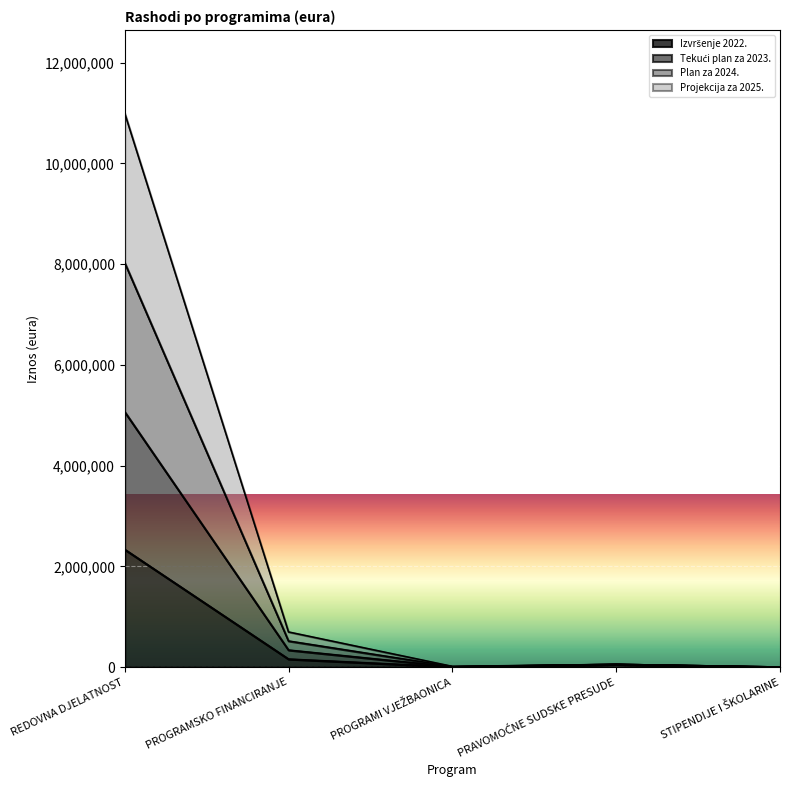

Count the number of categories in the chart.

5